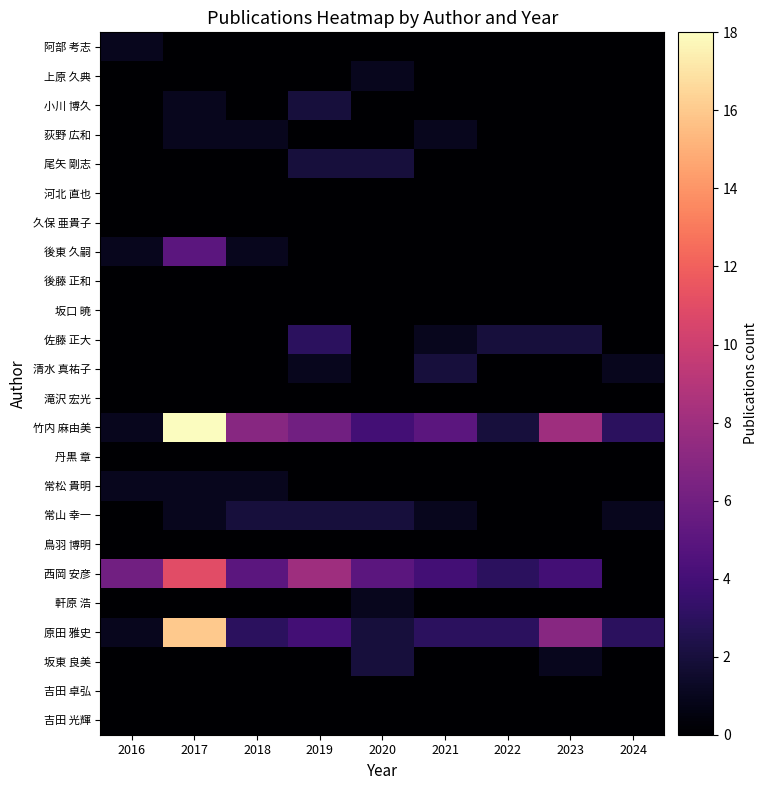

At how many categories does at least one series exceed 0?

9